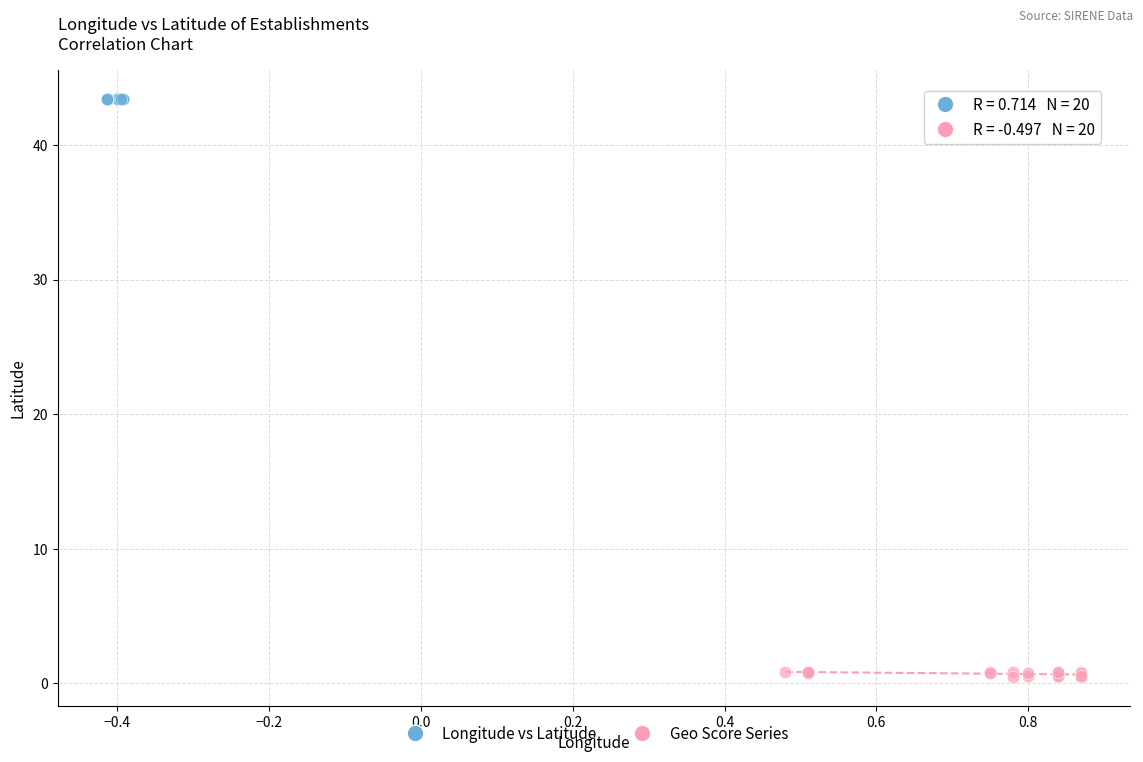

Which series reaches the minimum Y coordinate?

Geo Score Series